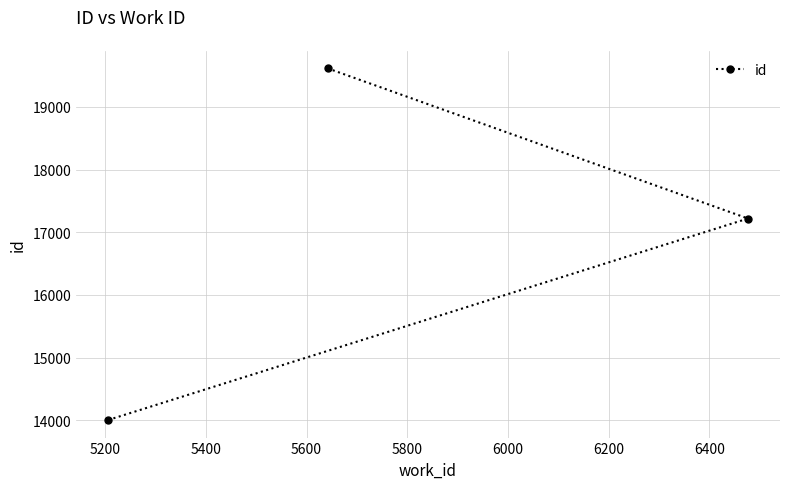

The chart shows a value of 10413 at 5200. True or false?

False